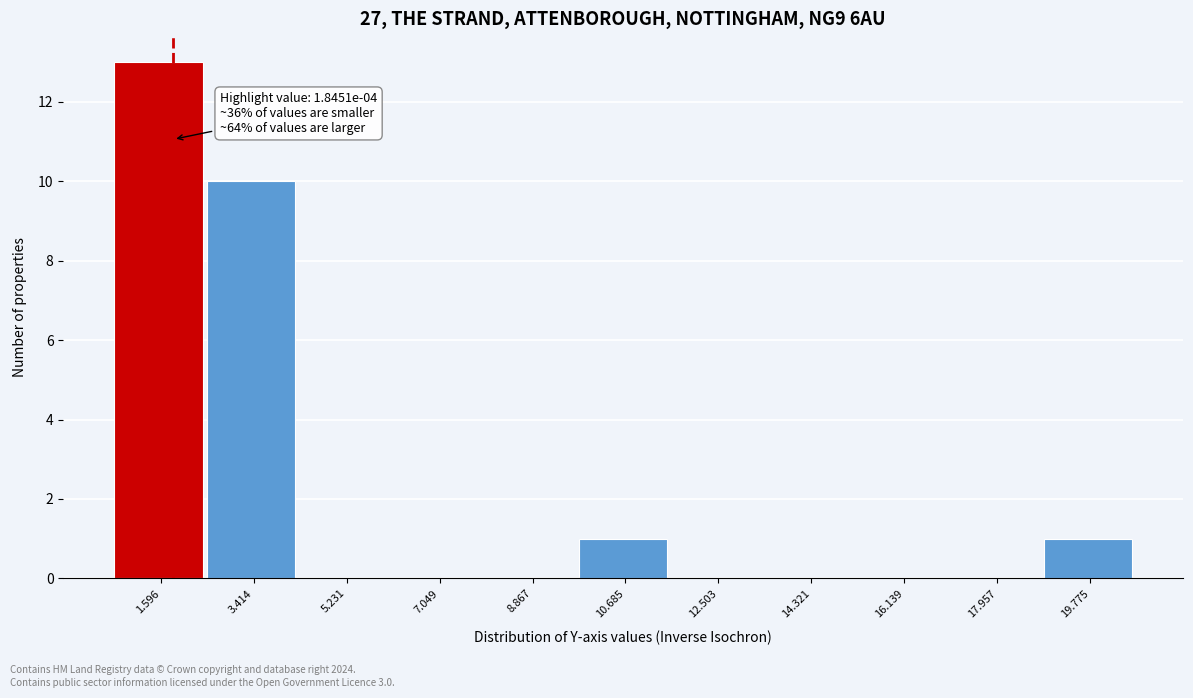

Which range on the x-axis has the tallest bar?

0.6 to 2.6